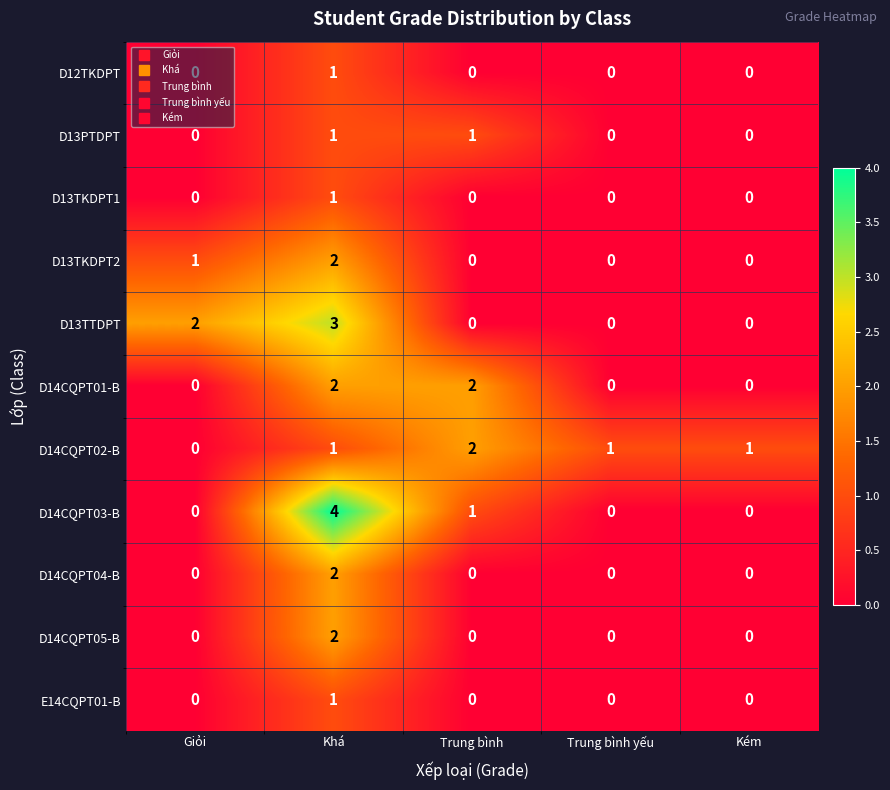

At which category is the sum across all series the highest?

Khá